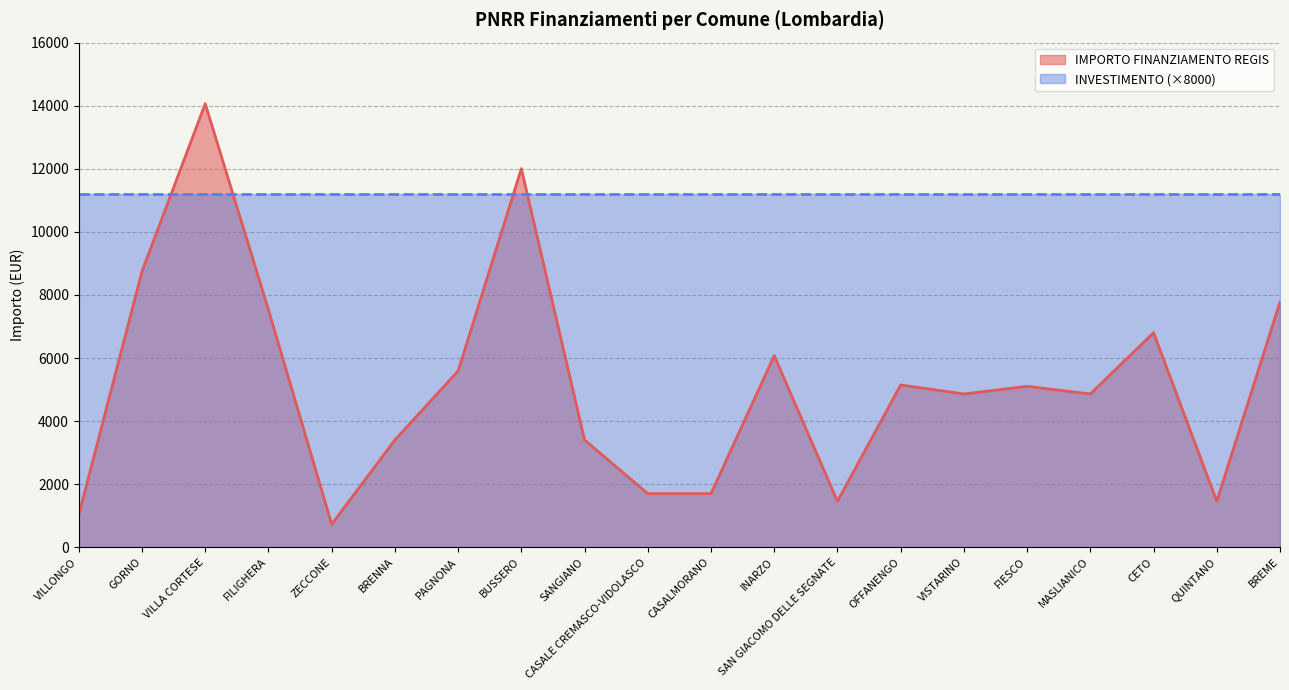

What is the minimum value shown in the chart?

729